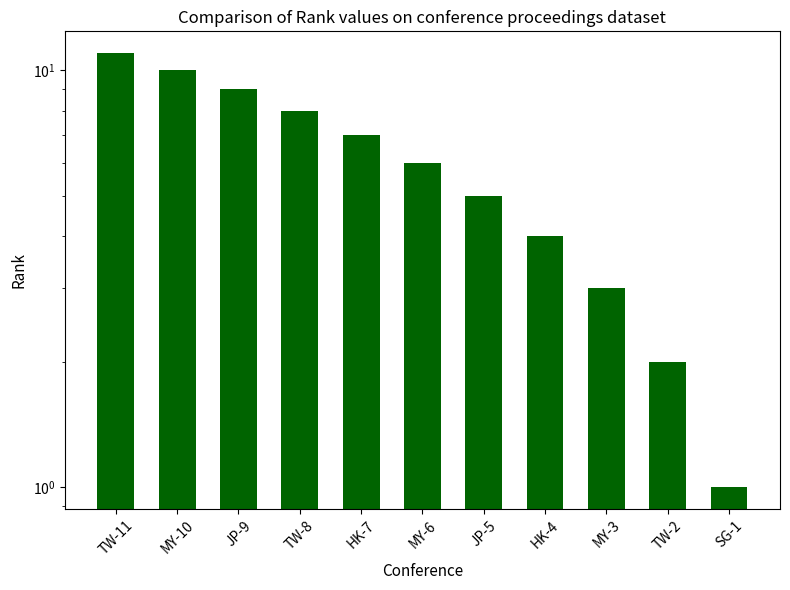

How many values are below 6?

5